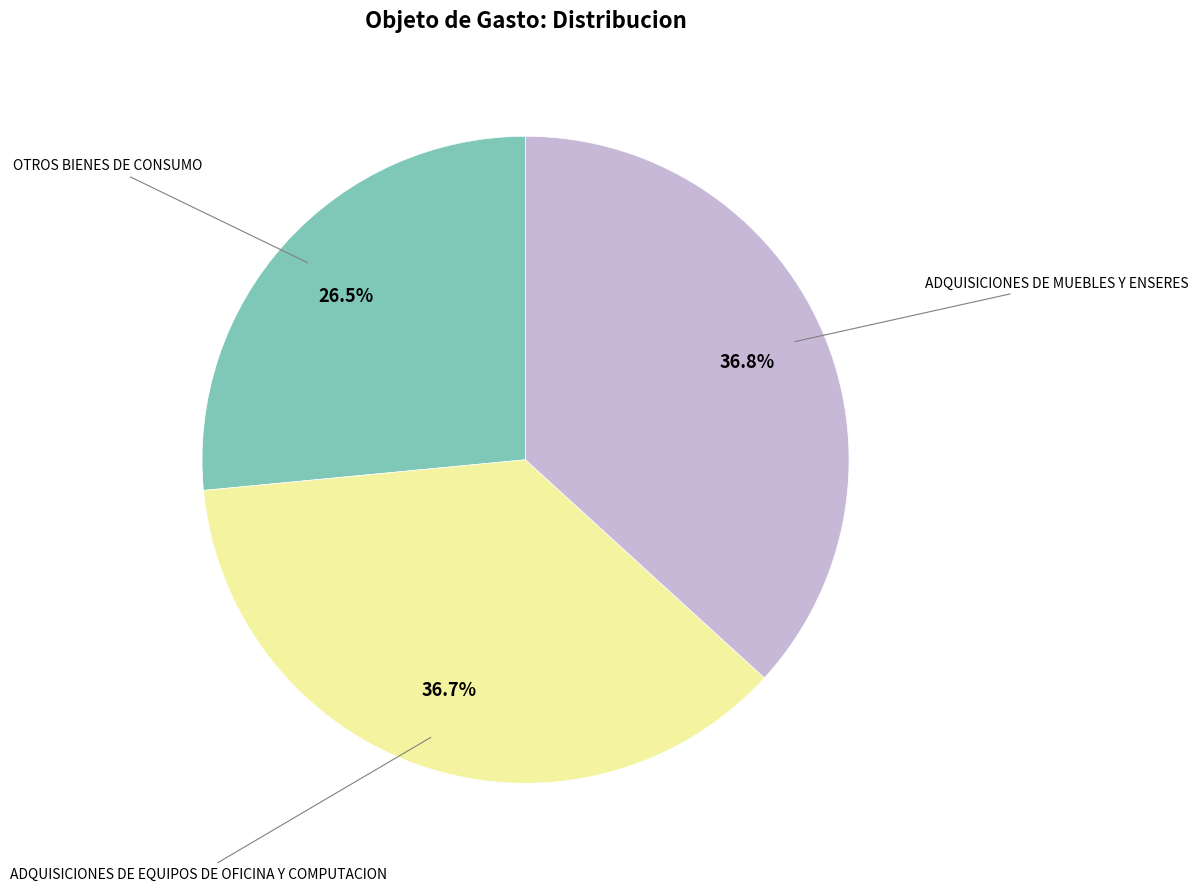

Does any single category account for the majority?

No